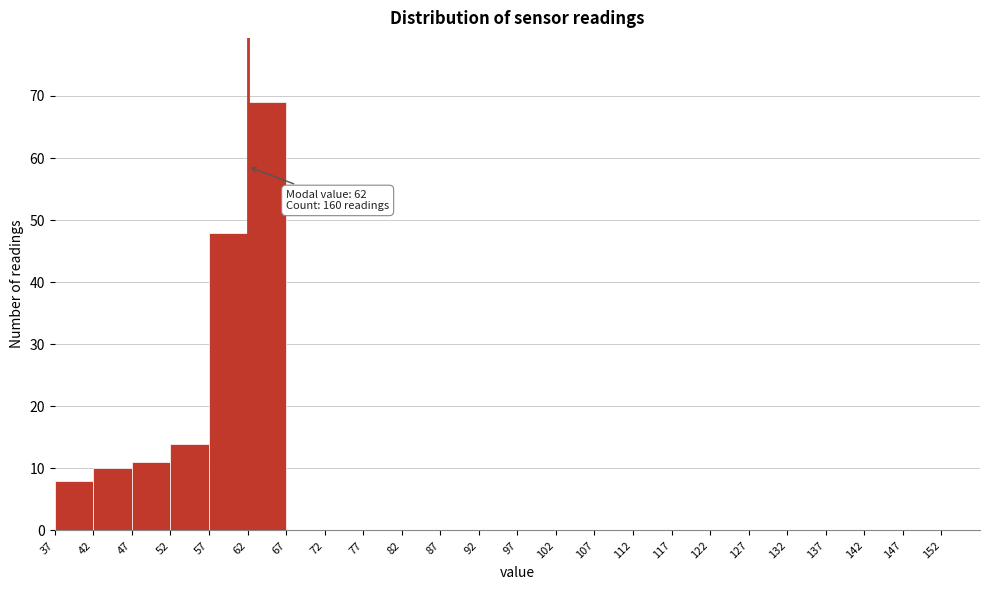

Which range on the x-axis has the tallest bar?

62 to 67